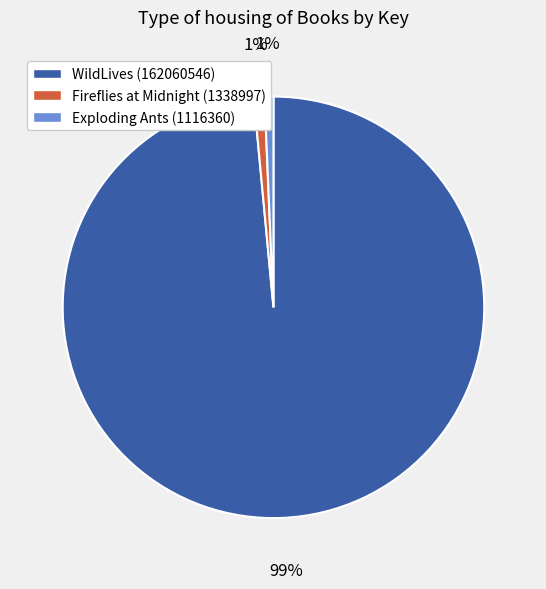

Is it true that Exploding Ants (1116360) is 1% of the pie?

True